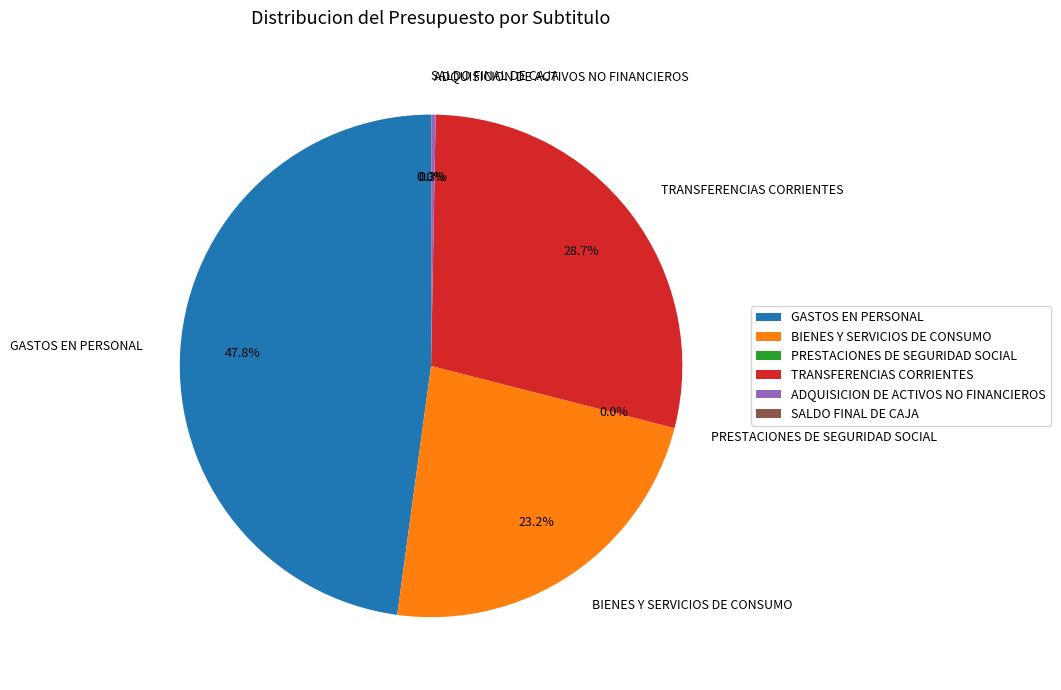

Is TRANSFERENCIAS CORRIENTES the majority of the pie?

No